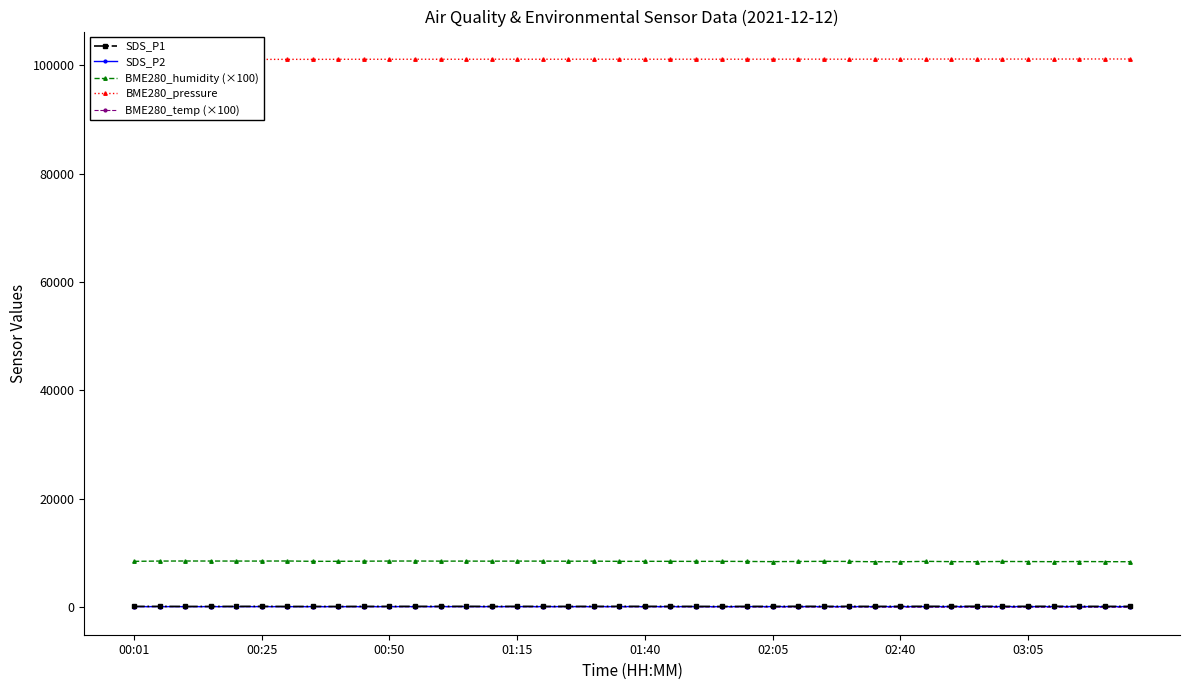

The SDS_P2 series shows 37.9 at 00:01. True or false?

True